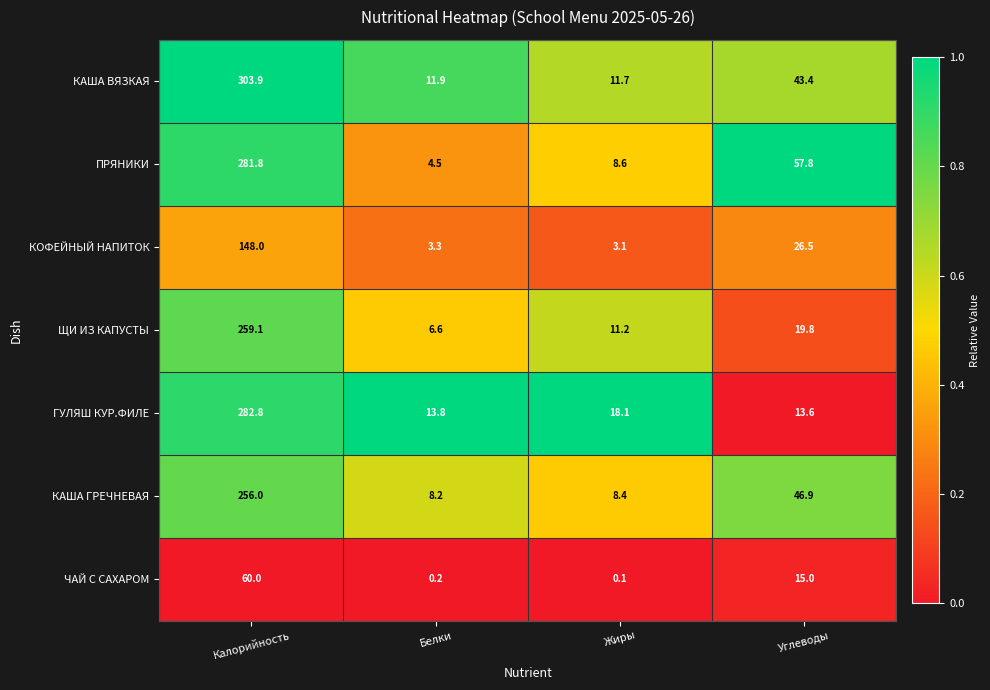

Which series has the widest spread of values?

КАША ВЯЗКАЯ